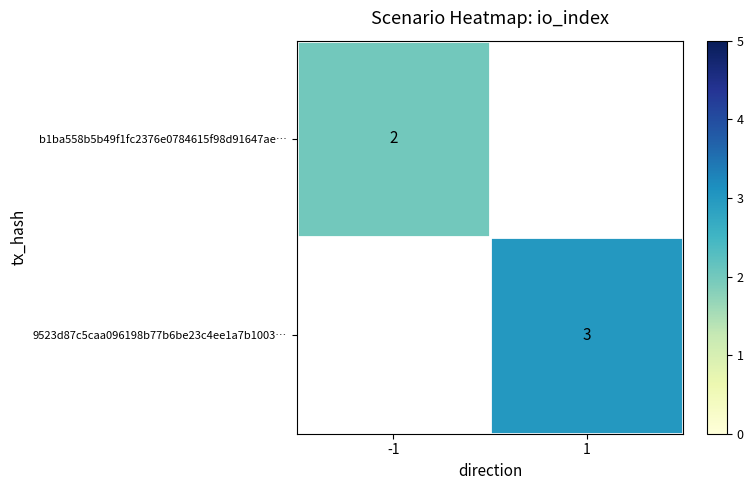

Is the value of b1ba558b5b49f1fc2376e0784615f98d91647ae… at -1 greater than the value of 9523d87c5caa096198b77b6be23c4ee1a7b1003… at 1?

No